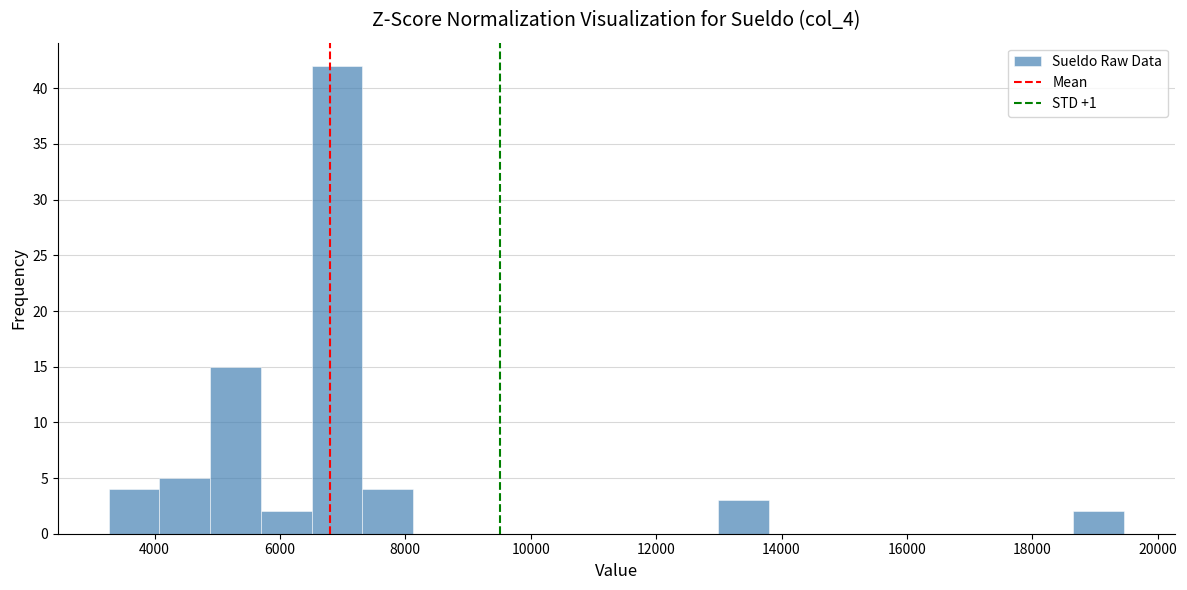

Reading left to right, transcribe this chart: for each bar, give the range it covers on the x-axis and its height. Neither the bar edges nor the heights are printed on the chart, so give them approximately, as read against the axes.

3200 to 4000: 4
4000 to 4800: 5
4800 to 5600: 15
5600 to 6600: 2
6600 to 7400: 42
7400 to 8200: 4
8200 to 9000: 0
9000 to 9800: 0
9800 to 10600: 0
10600 to 11400: 0
11400 to 12200: 0
12200 to 13000: 0
13000 to 13800: 3
13800 to 14600: 0
14600 to 15400: 0
15400 to 16200: 0
16200 to 17000: 0
17000 to 17800: 0
17800 to 18600: 0
18600 to 19400: 2